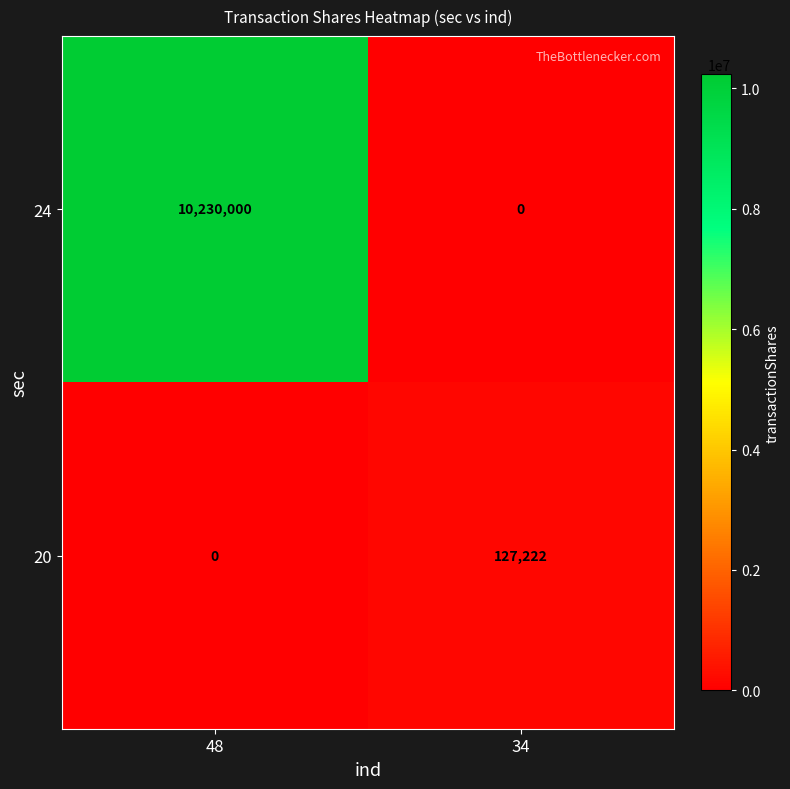

Rank the series by their average value, from lowest to highest.

20, 24